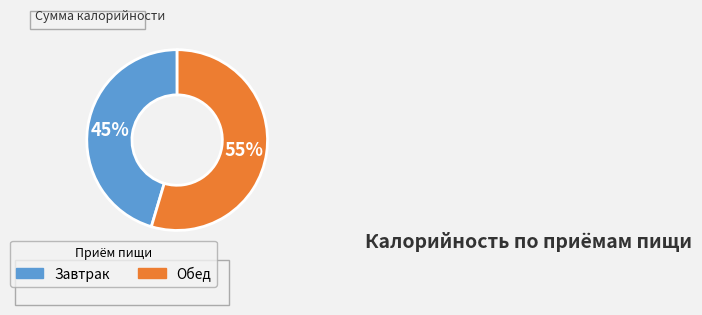

Which slice is the largest?

Обед